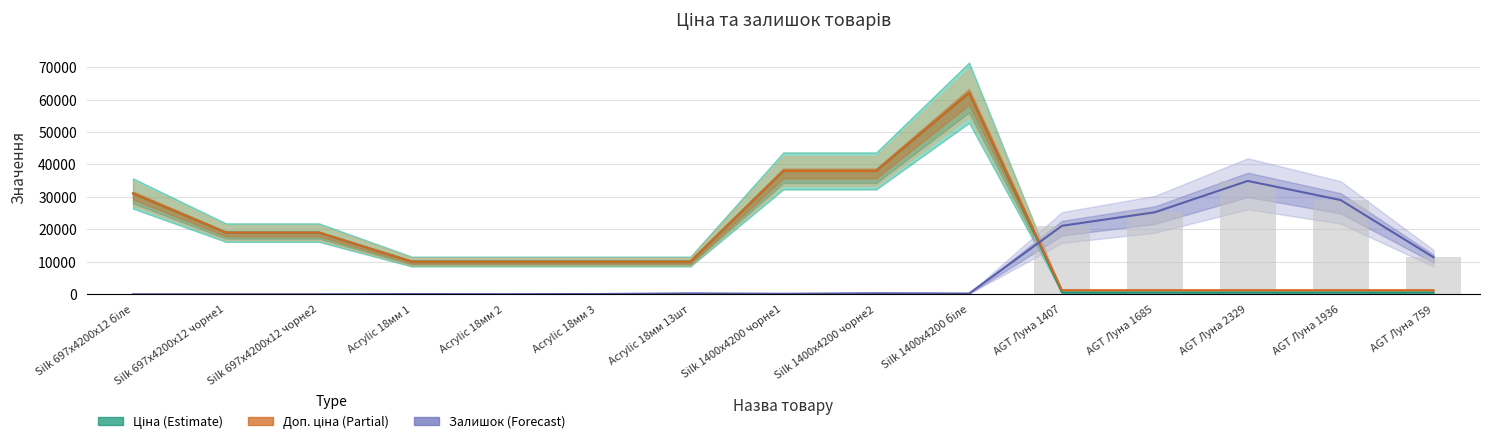

Reading left to right, transcribe all the data shown in this chart.

Ціна (Estimate): 31058.4	19005.7	19005.7	10085.8	10085.8	10085.8	10085.8	38011.3	38011.3	62116.9	545.0	545.0	545.0	545.0	545.0
Доп. ціна (Partial): 31058.4	19005.7	19005.7	10085.8	10085.8	10085.8	10085.8	38011.3	38011.3	62116.9	1249.1	1249.1	1249.1	1249.1	1249.1
Залишок (Forecast): 0.0	0.0	0.0	60.0	30.0	75.0	270.0	150.0	315.0	225.0	21105.0	25275.0	34935.0	29040.0	11385.0